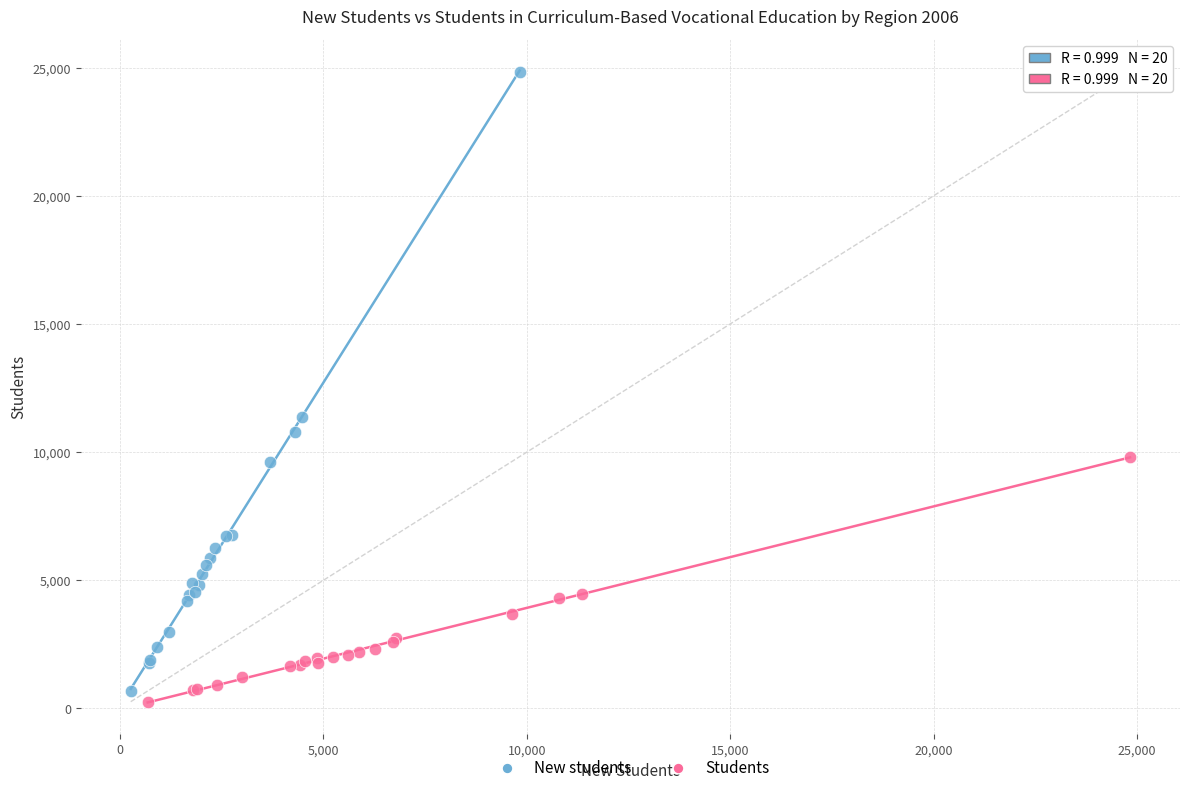

Which series reaches the minimum Y coordinate?

Students